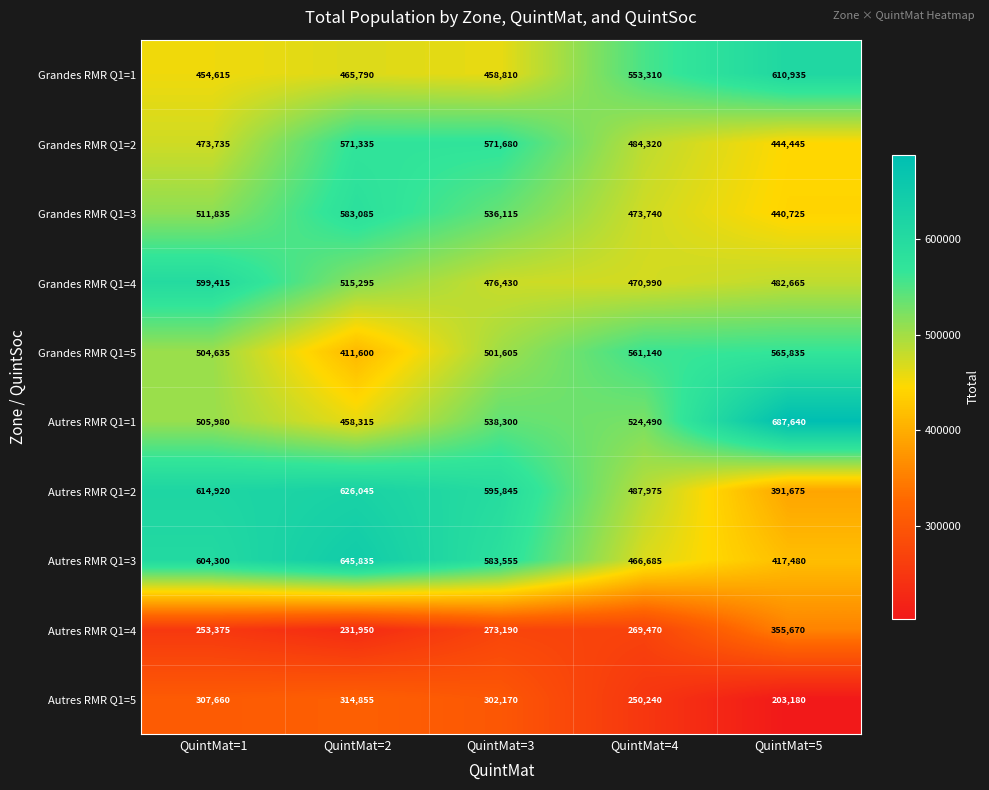

Which category has the lowest value across all series?

QuintMat=5